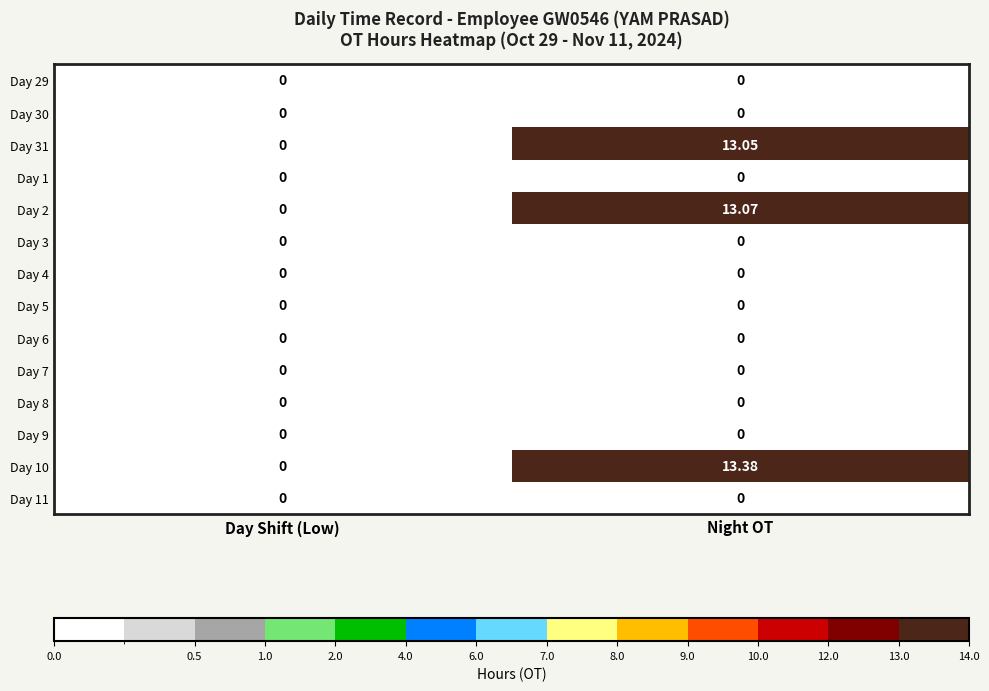

At which category does the chart reach its peak across all series?

Night OT